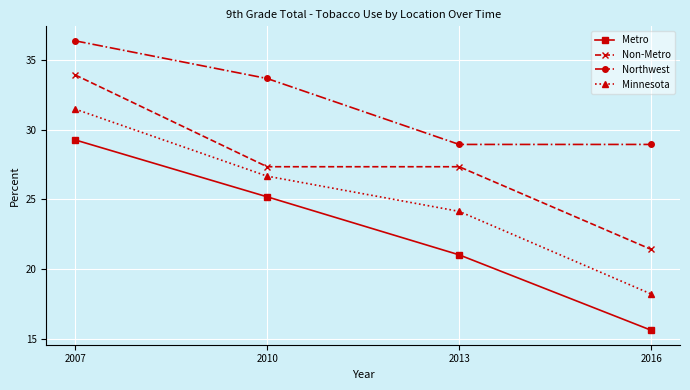

Reading left to right, list all the values displayed in this chart.

Metro: 29.3	25.2	21.0	15.6
Non-Metro: 33.9	27.3	27.3	21.4
Northwest: 36.4	33.7	28.9	28.9
Minnesota: 31.5	26.7	24.1	18.2